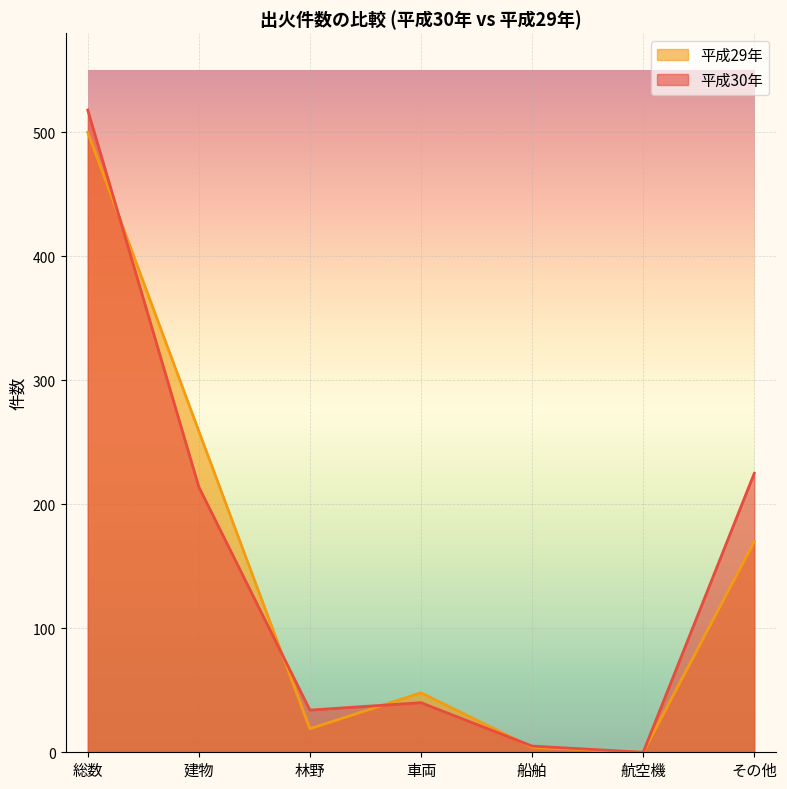

Between 車両 and 航空機, which series saw the biggest shift?

平成29年